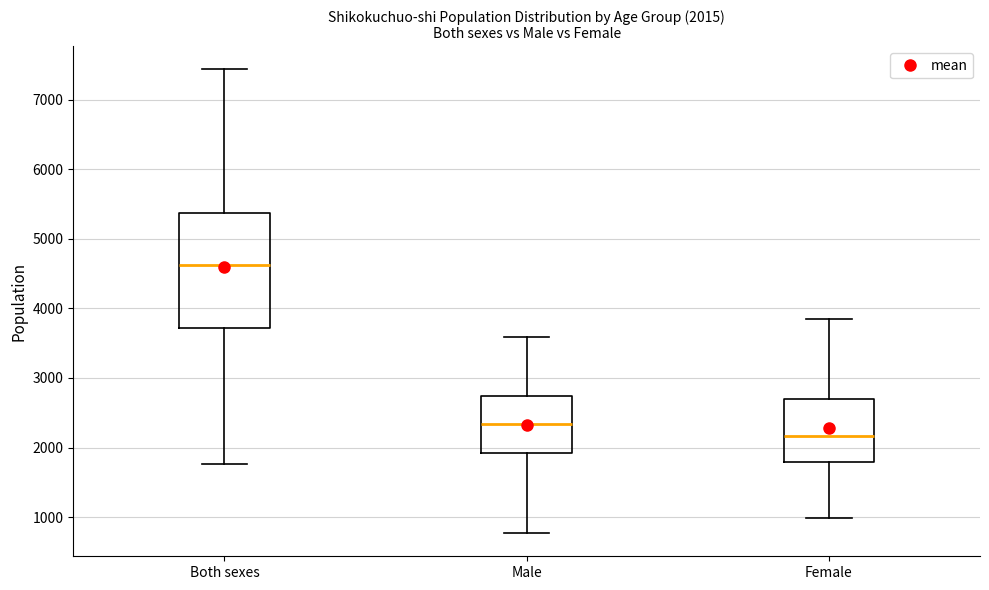

Which box is the tallest, from its lower edge to its upper edge?

Both sexes